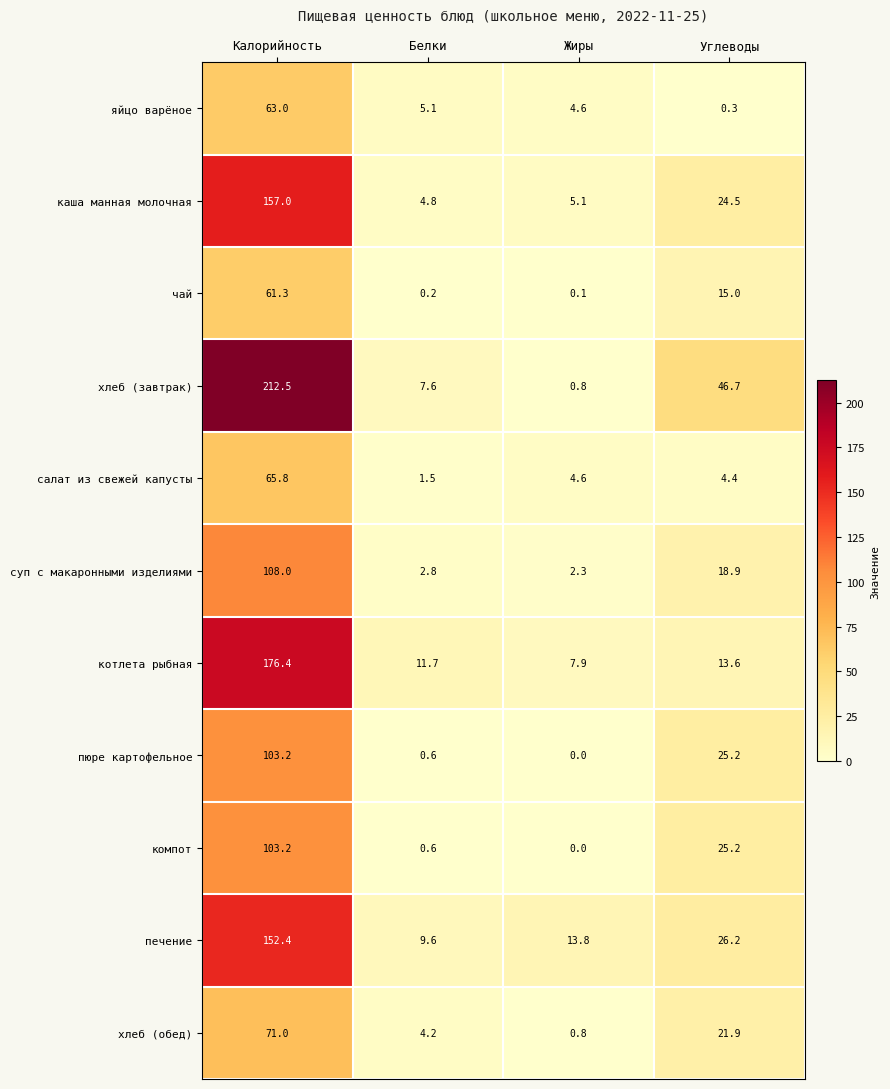

What is the maximum value shown in the chart?

212.5